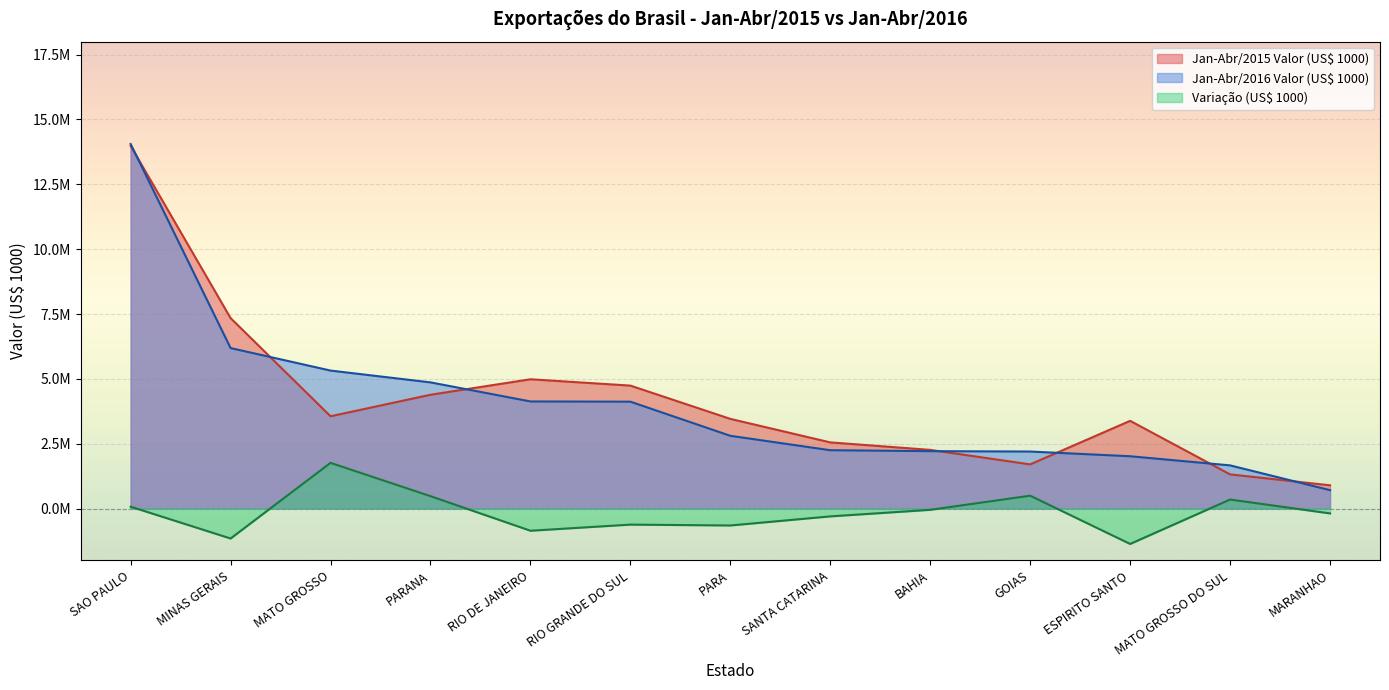

True or false: Jan-Abr/2015 Valor (US$ 1000) and Variação (US$ 1000) cross at least once.

False